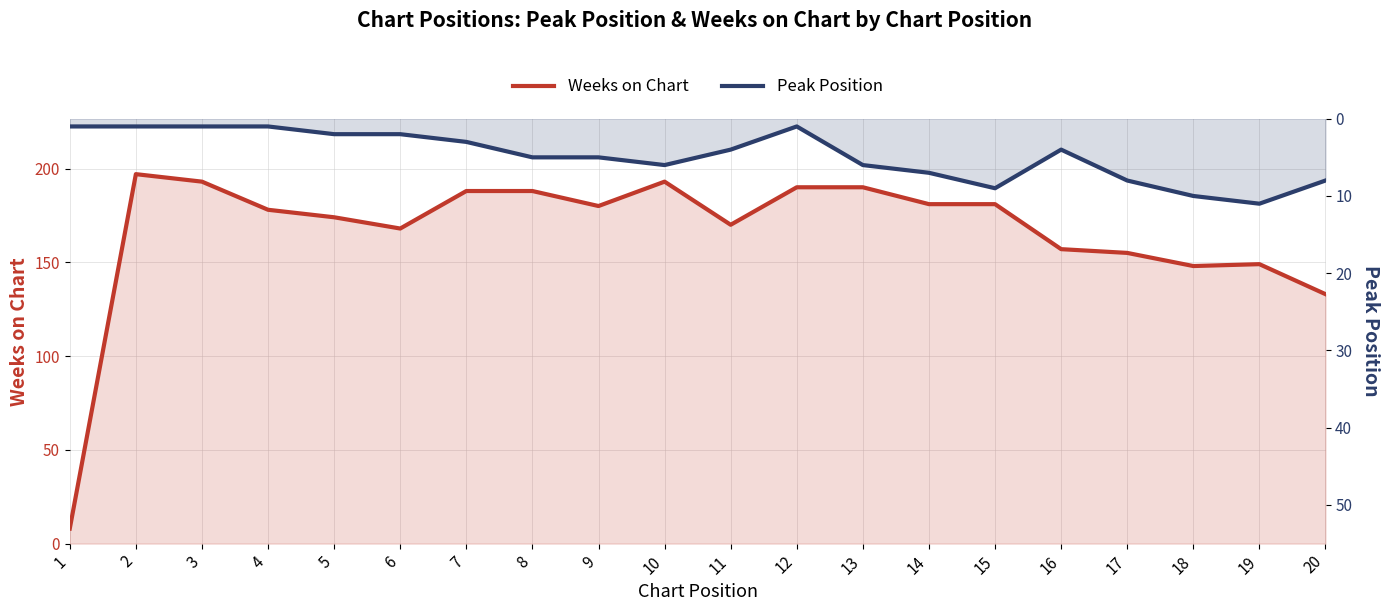

Reading right to left, transcribe all the data shown in this chart.

Weeks on Chart: 133	149	148	155	157	181	181	190	190	170	193	180	188	188	168	174	178	193	197	8
Peak Position: 8	11	10	8	4	9	7	6	1	4	6	5	5	3	2	2	1	1	1	1